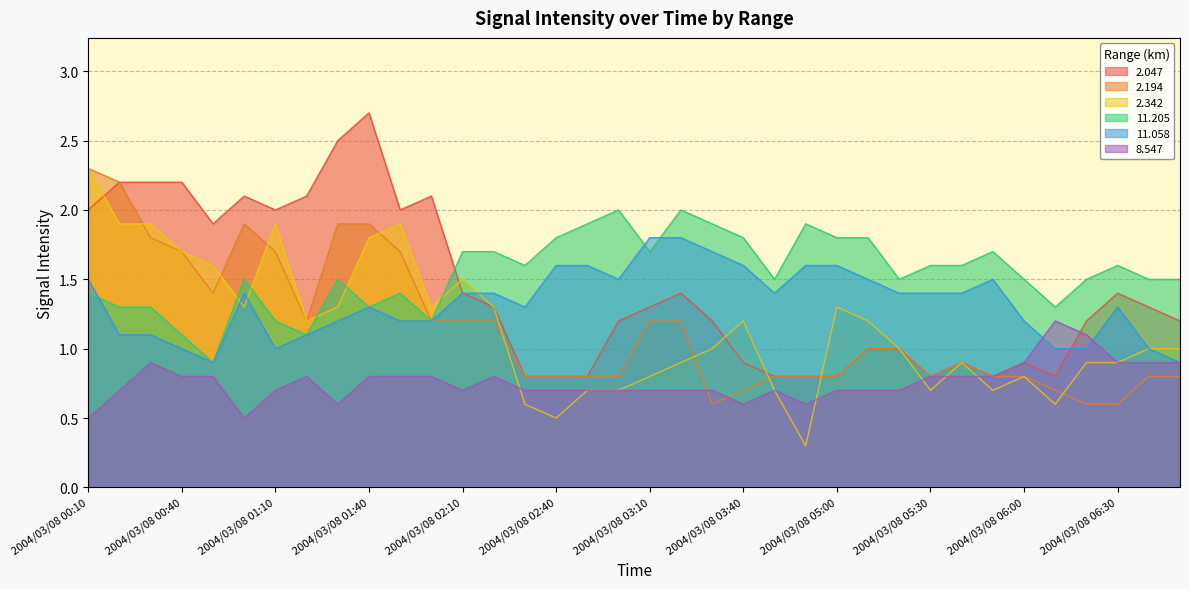

True or false:   2.194 and  11.058 cross at least once.

False